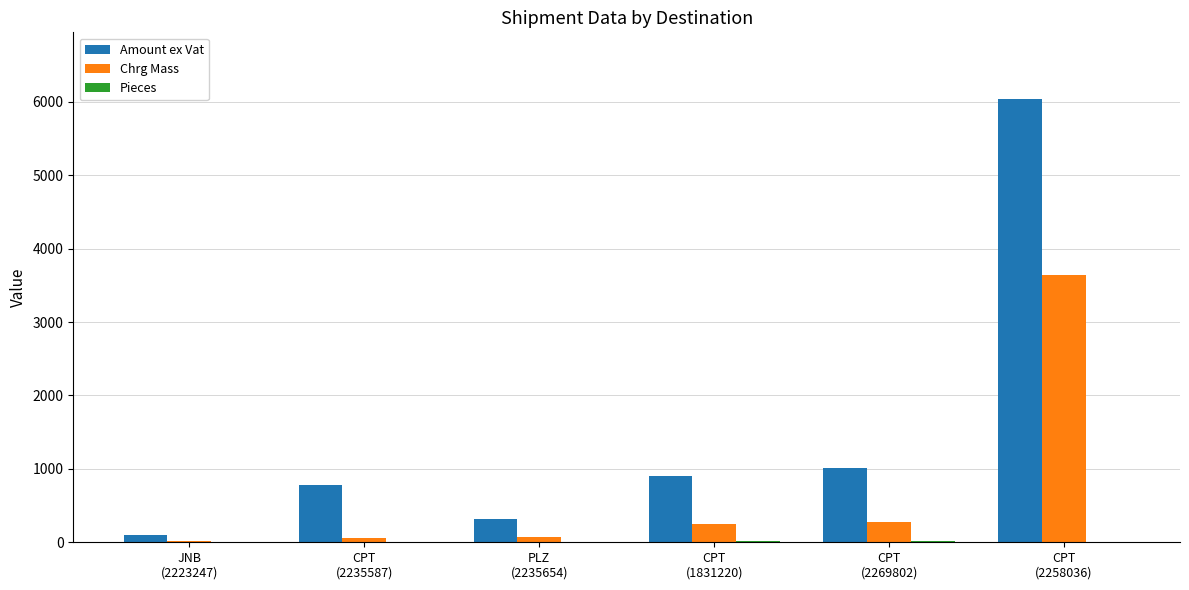

What is the sum of all Chrg Mass values?

4299.0